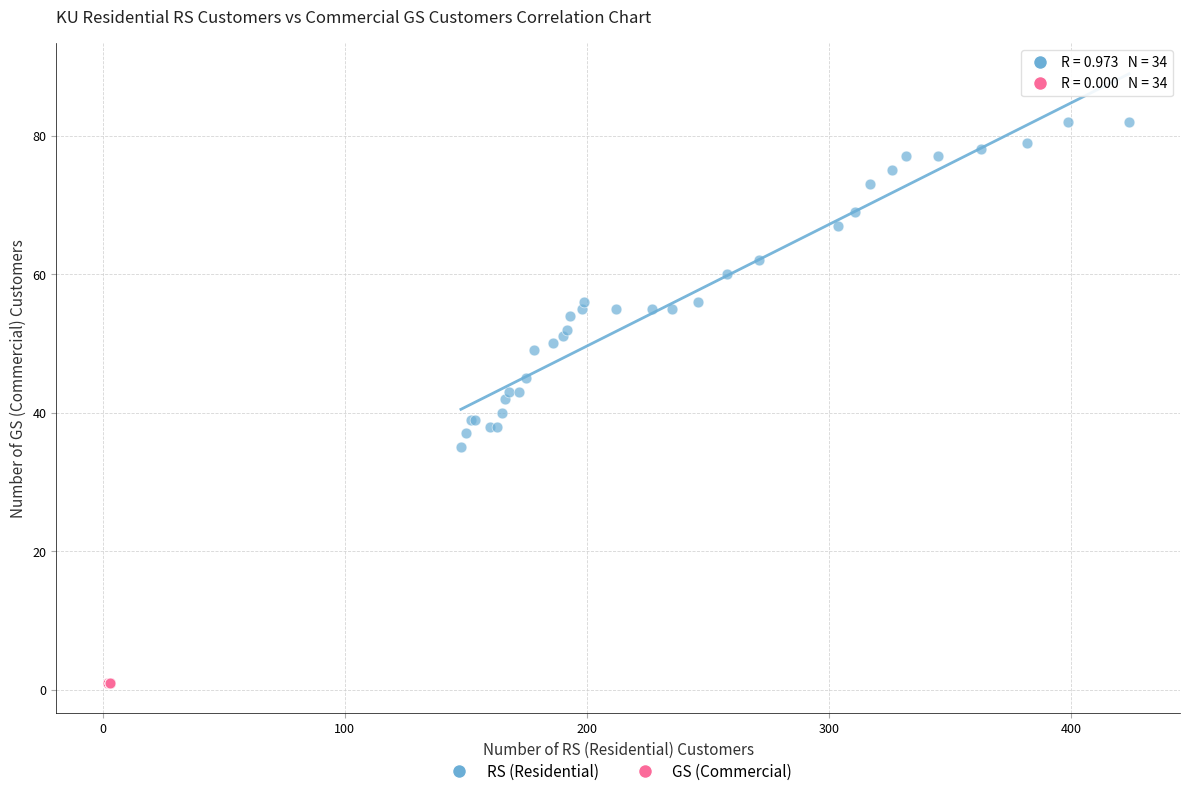

Which series contains the highest Y value?

RS (Residential)